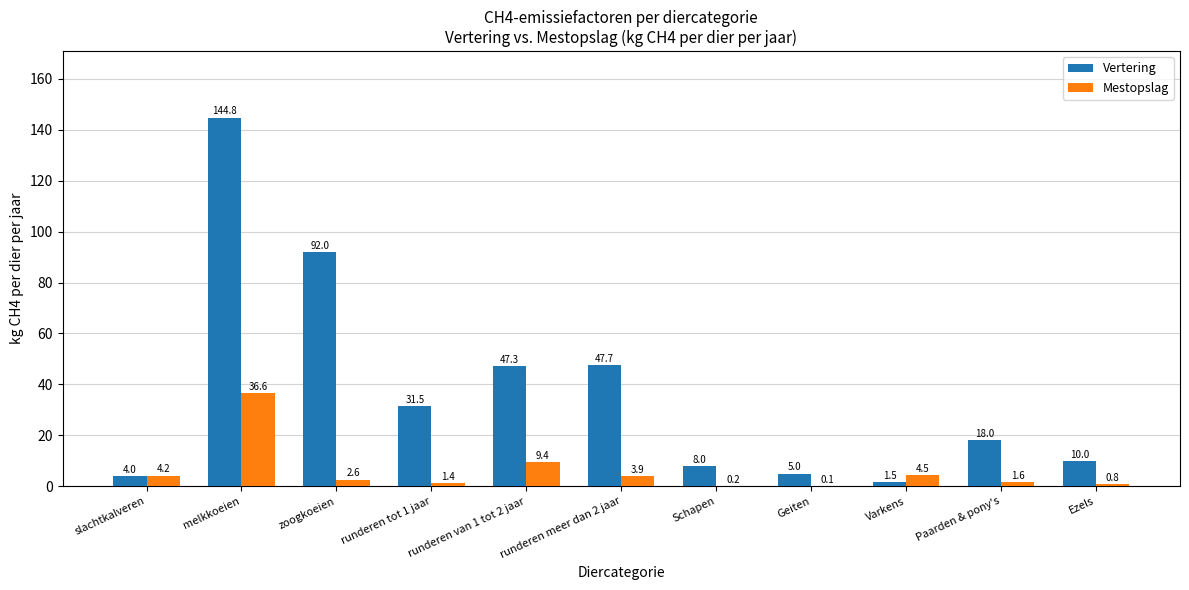

Reading left to right, transcribe all the data shown in this chart.

Vertering: 4.0	144.8	92.0	31.5	47.3	47.7	8.0	5.0	1.5	18.0	10.0
Mestopslag: 4.2	36.6	2.6	1.4	9.4	3.9	0.2	0.1	4.5	1.6	0.8